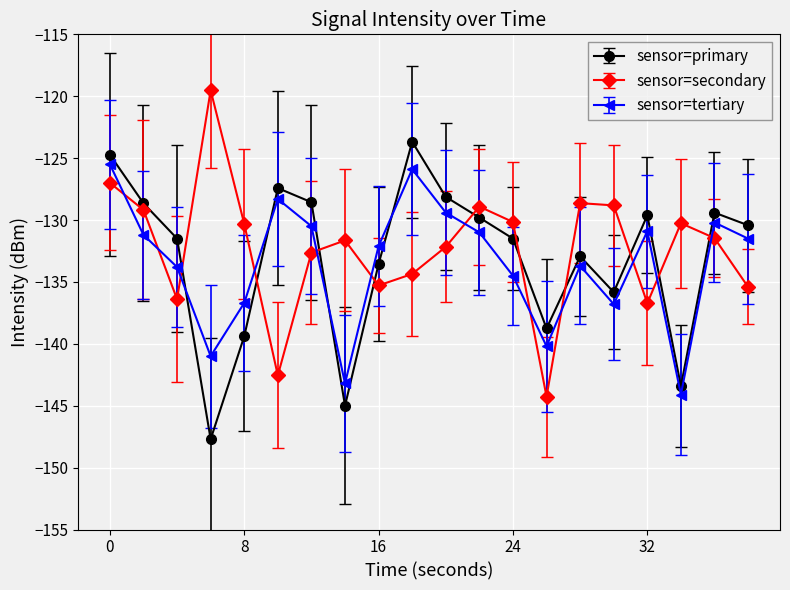

What is the value of the sensor=primary point at the 1st from the left?

-124.7